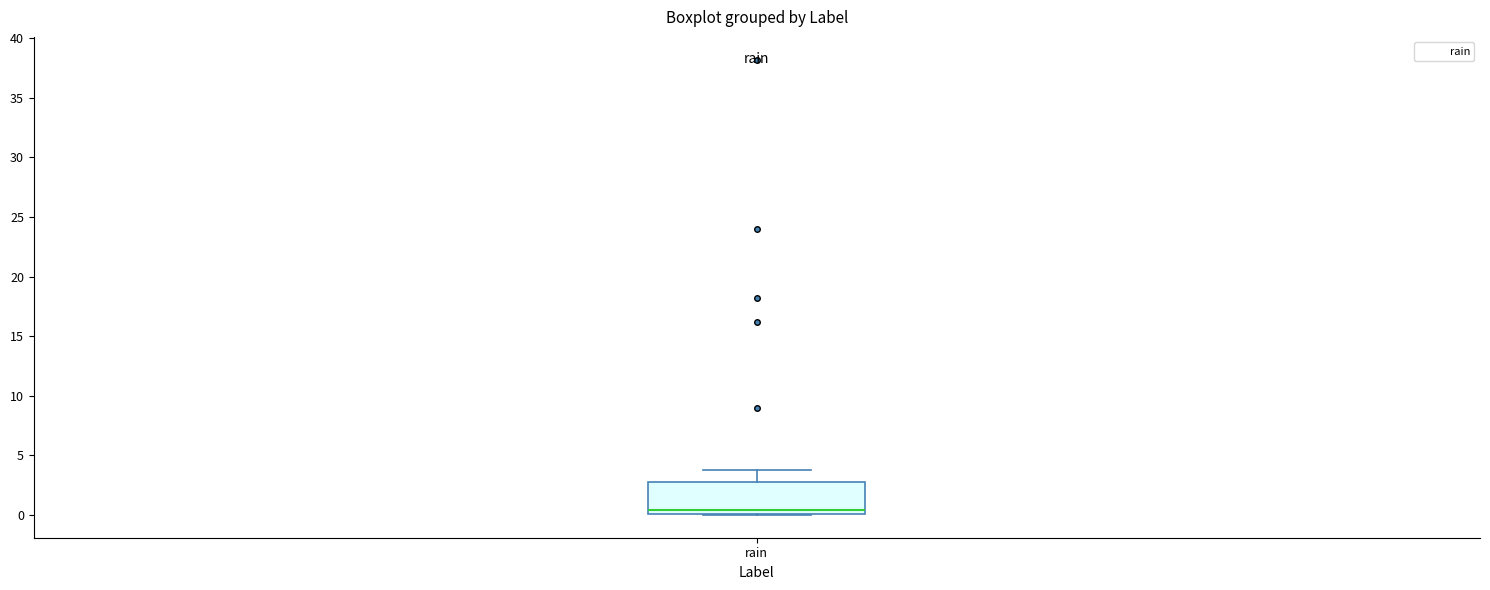

Transcribe this box plot: give where the median line is, the range the box spans, and where the two whiskers end, as read against the y-axis. The values are not printed on the chart, so give them approximately, as read against the axis.

median 0.5, box 0.0 to 3.0, whiskers 0.0 to 4.0